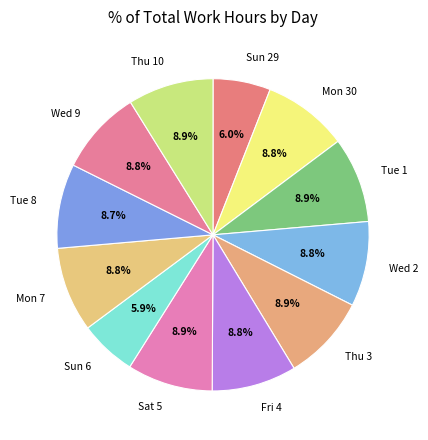

To the nearest percent, what is the difference between the Tue 8 and Sun 6 slice percentages?

3%